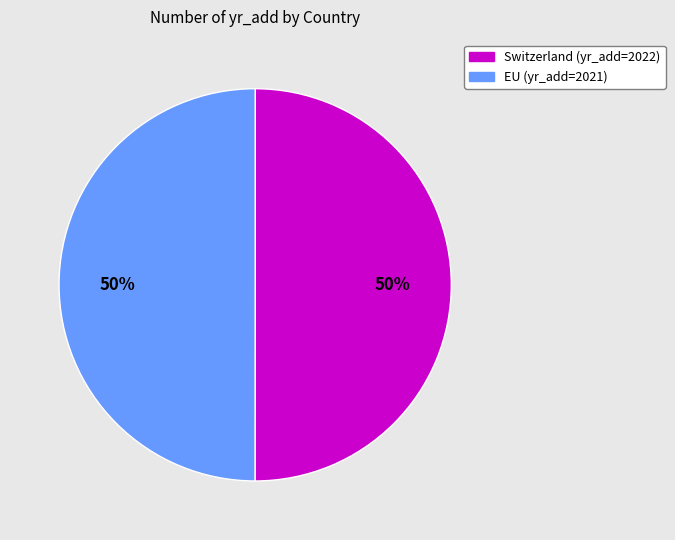

To the nearest percent, what is the average slice percentage?

50%